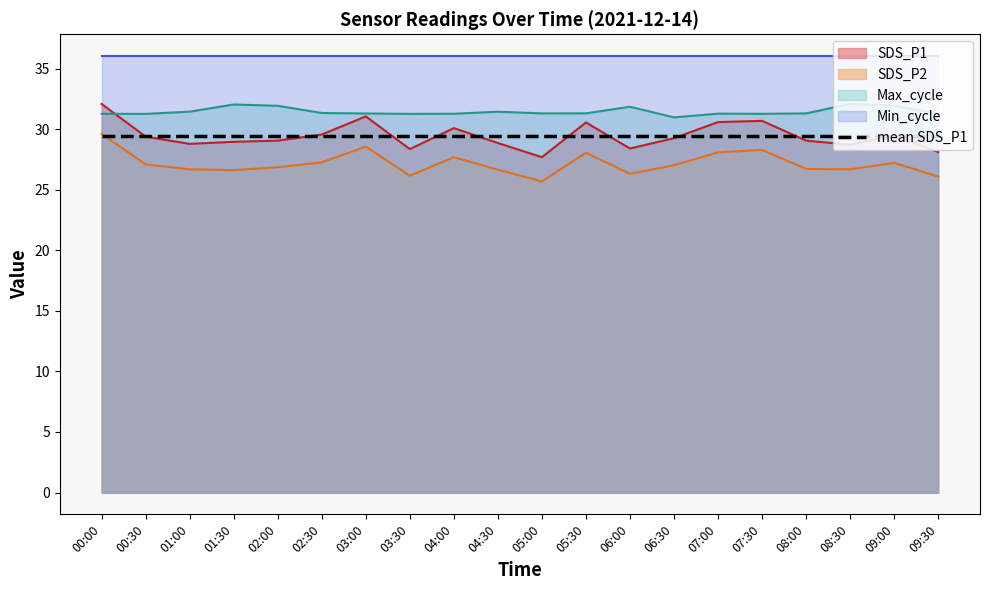

How many values in the SDS_P1 series are below 29?

8